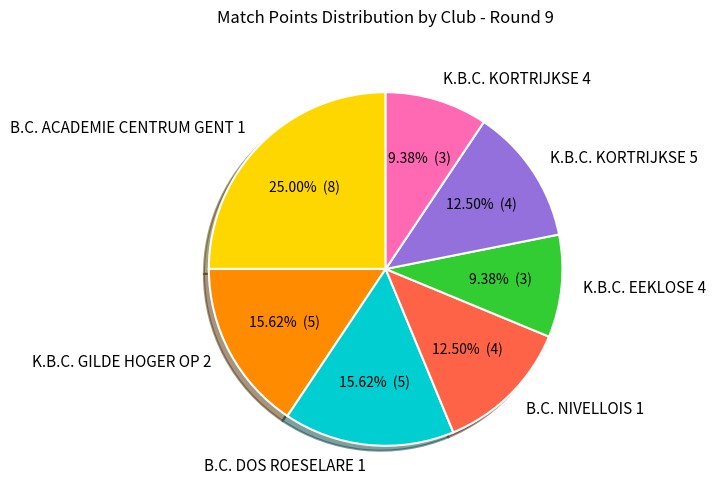

Between K.B.C. KORTRIJKSE 4 and B.C. NIVELLOIS 1, which is larger?

B.C. NIVELLOIS 1